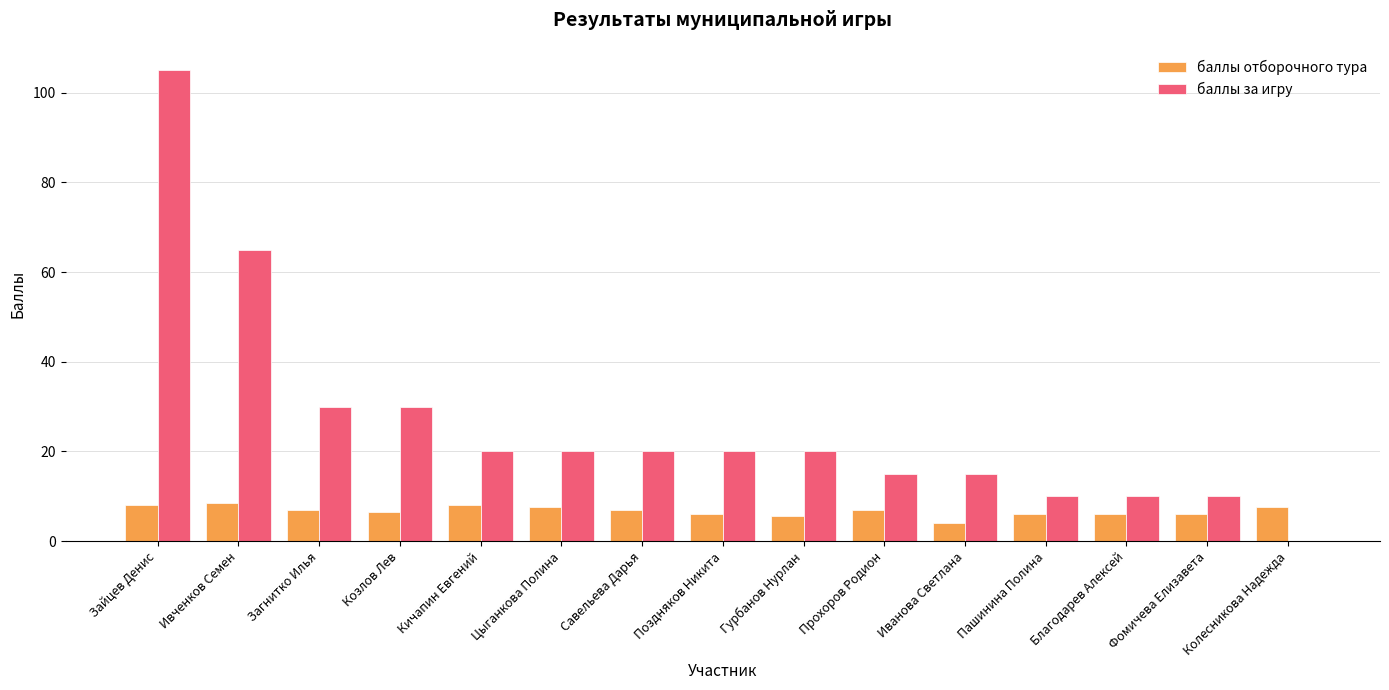

Are the bars horizontal?

No